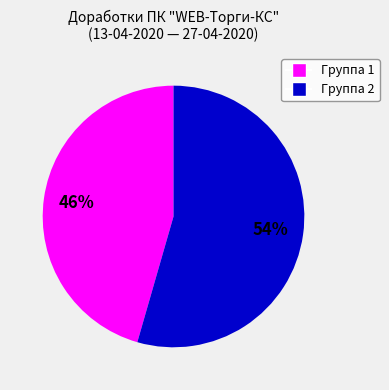

Is there any slice that represents more than half of the pie?

Yes